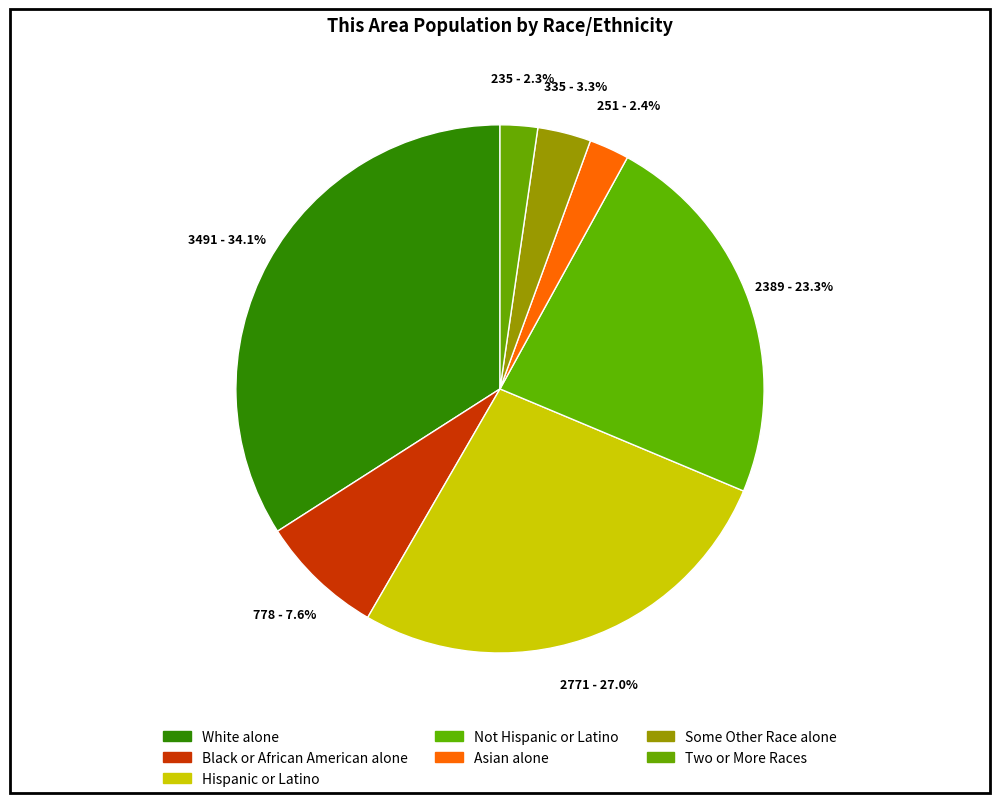

How many segments does this pie chart have?

7